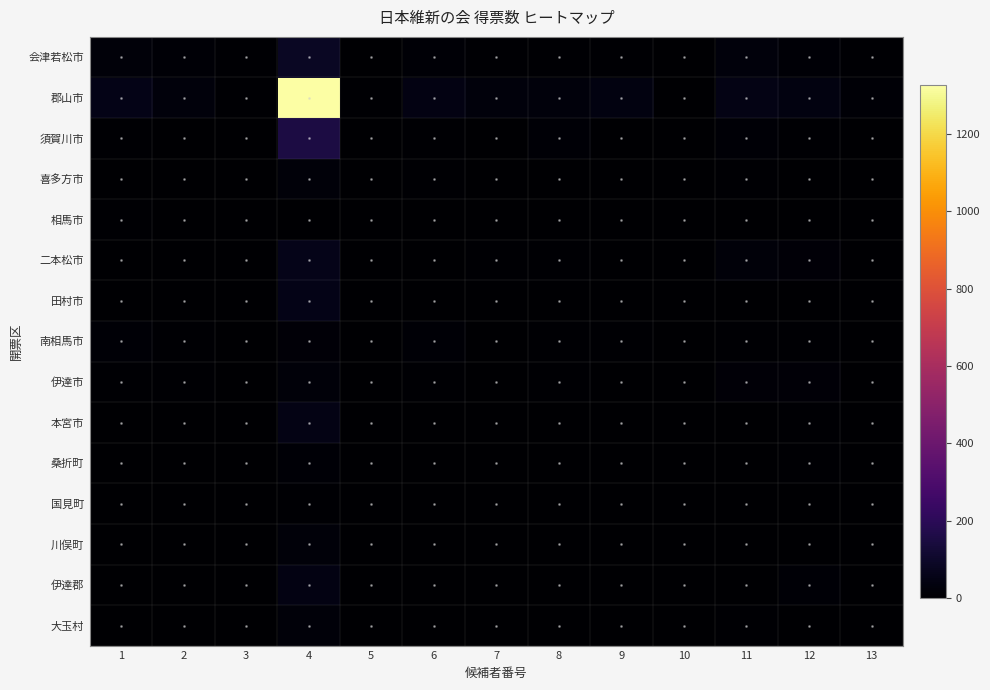

Which series has the largest total across all categories?

郡山市